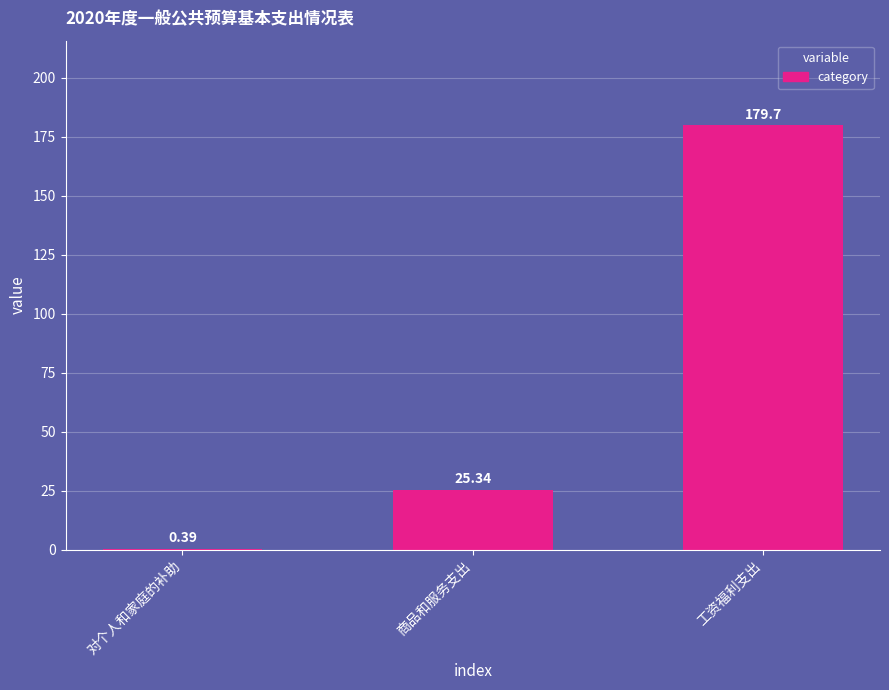

What is the difference between the values at 工资福利支出 and 商品和服务支出?

154.4